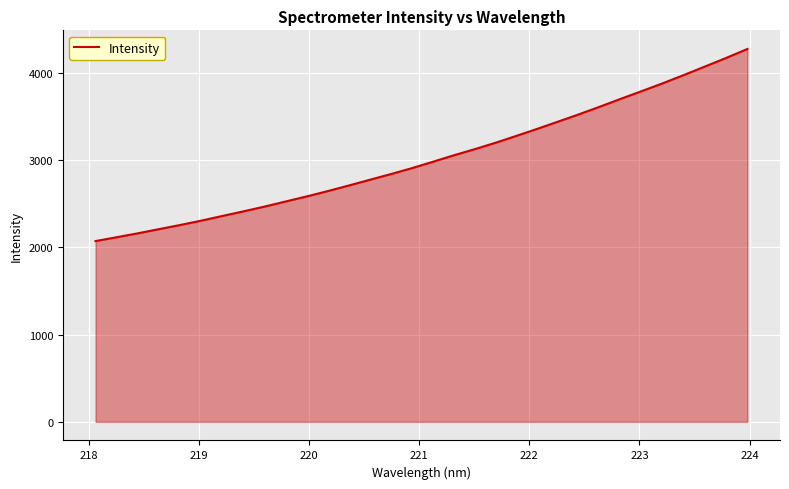

What is the smallest value displayed?

2073.4